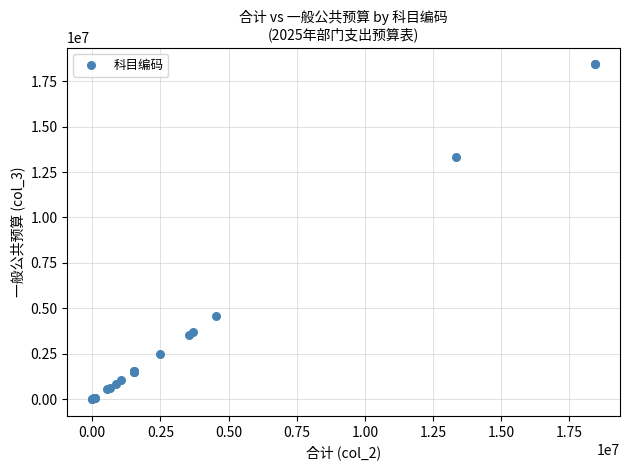

What Y value in the scatter plot is closest to 9217451?

13343325.7